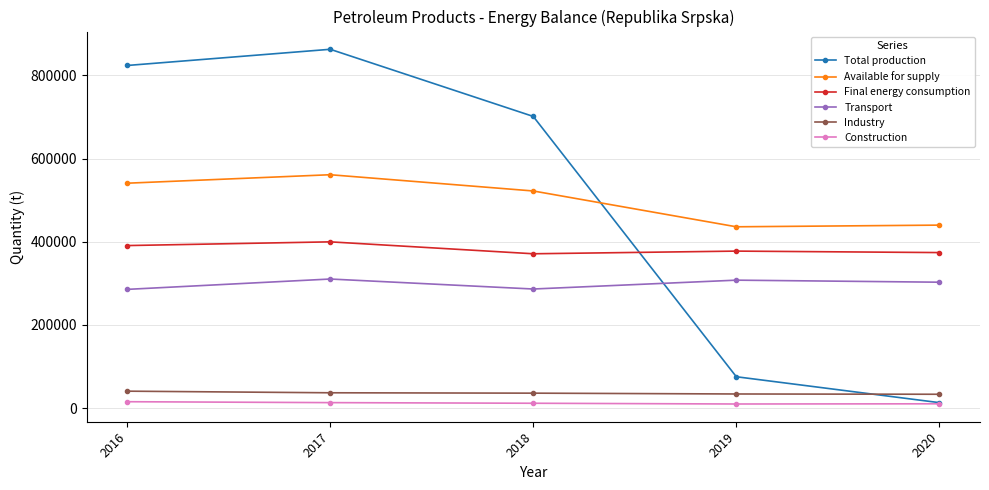

Which series changed the most between 2017 and 2019?

Total production